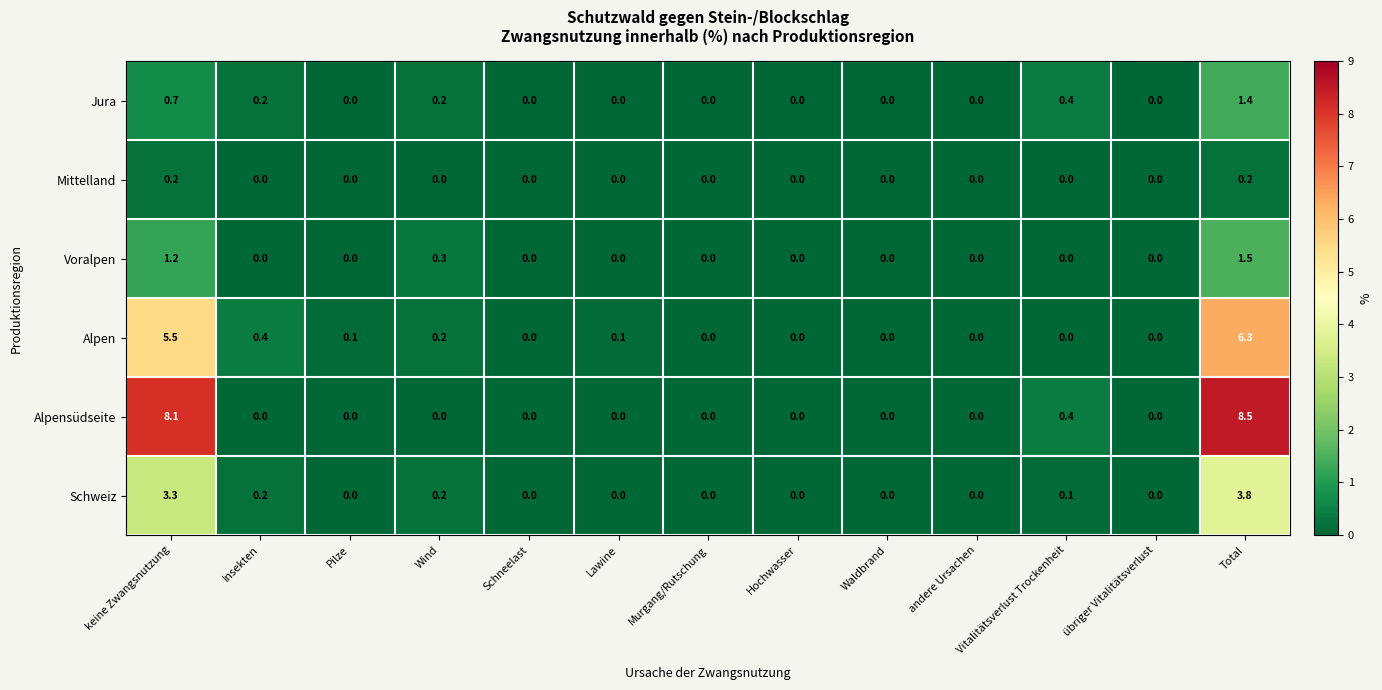

The value of Voralpen at keine Zwangsnutzung is 0.8. True or false?

False